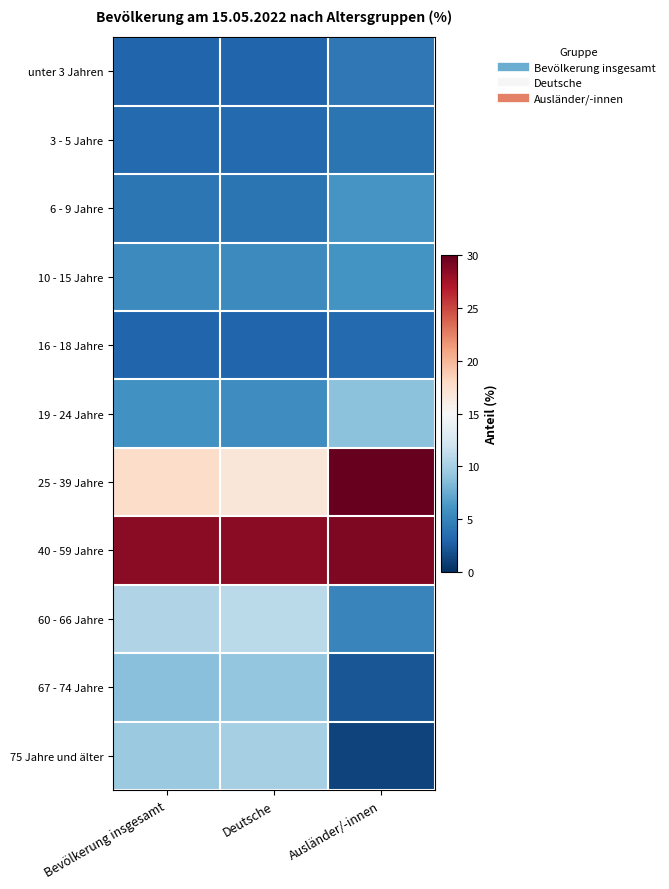

Reading left to right, transcribe all the data shown in this chart.

unter 3 Jahren: Bevölkerung insgesamt=3.1	Deutsche=3.1	Ausländer/-innen=4.3
3 - 5 Jahre: Bevölkerung insgesamt=3.3	Deutsche=3.3	Ausländer/-innen=4.1
6 - 9 Jahre: Bevölkerung insgesamt=4.2	Deutsche=4.0	Ausländer/-innen=6.1
10 - 15 Jahre: Bevölkerung insgesamt=5.4	Deutsche=5.4	Ausländer/-innen=6.0
16 - 18 Jahre: Bevölkerung insgesamt=3.1	Deutsche=3.1	Ausländer/-innen=3.3
19 - 24 Jahre: Bevölkerung insgesamt=5.9	Deutsche=5.7	Ausländer/-innen=8.9
25 - 39 Jahre: Bevölkerung insgesamt=17.7	Deutsche=16.8	Ausländer/-innen=30.0
40 - 59 Jahre: Bevölkerung insgesamt=28.5	Deutsche=28.5	Ausländer/-innen=29.0
60 - 66 Jahre: Bevölkerung insgesamt=10.5	Deutsche=10.9	Ausländer/-innen=5.1
67 - 74 Jahre: Bevölkerung insgesamt=8.7	Deutsche=9.2	Ausländer/-innen=2.2
75 Jahre und älter: Bevölkerung insgesamt=9.4	Deutsche=10.0	Ausländer/-innen=1.1